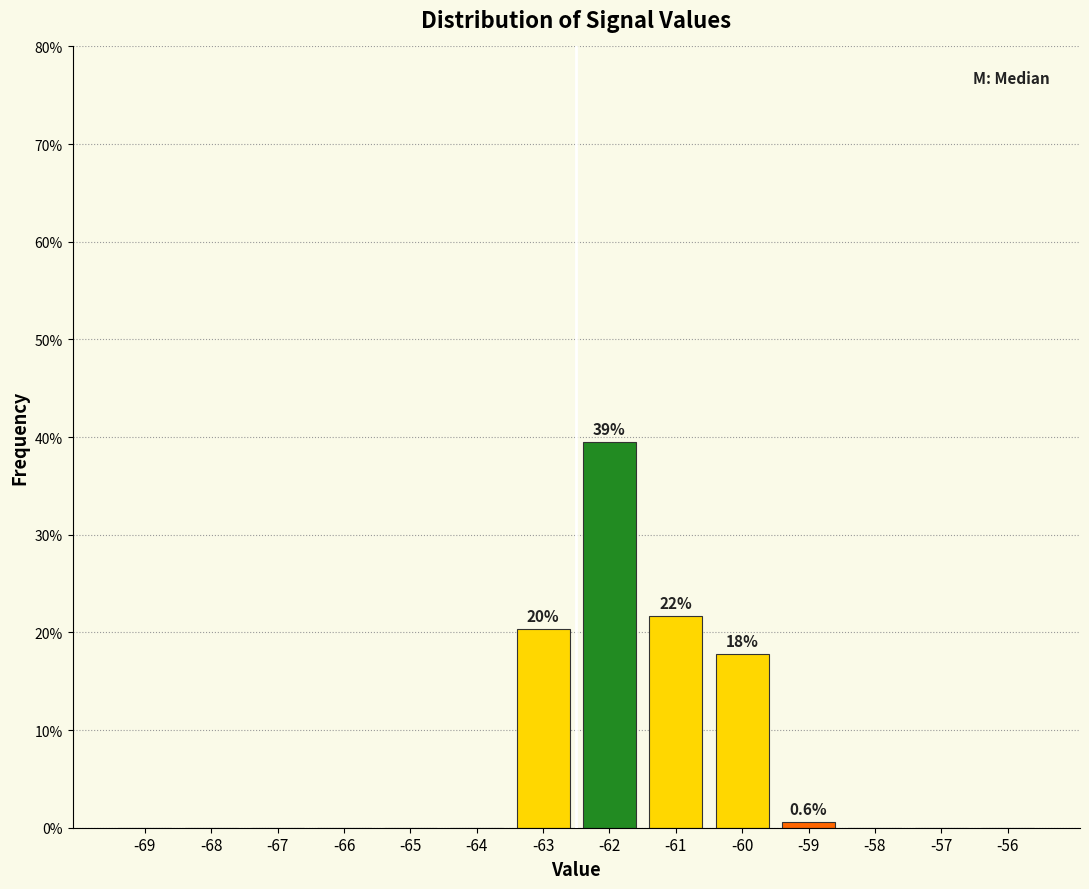

Reading left to right, list all the values displayed in this chart.

-69=0.0	-68=0.0	-67=0.0	-66=0.0	-65=0.0	-64=0.0	-63=20.4	-62=39.5	-61=21.7	-60=17.8	-59=0.6	-58=0.0	-57=0.0	-56=0.0